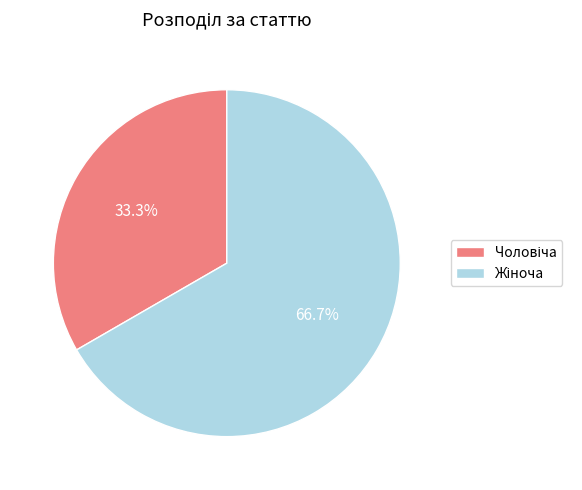

Is there a majority slice in this chart?

Yes